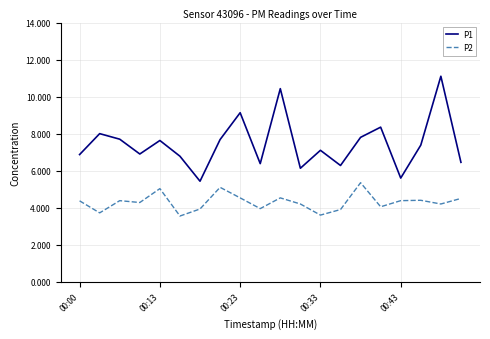

What is the minimum value for P1?

5.4